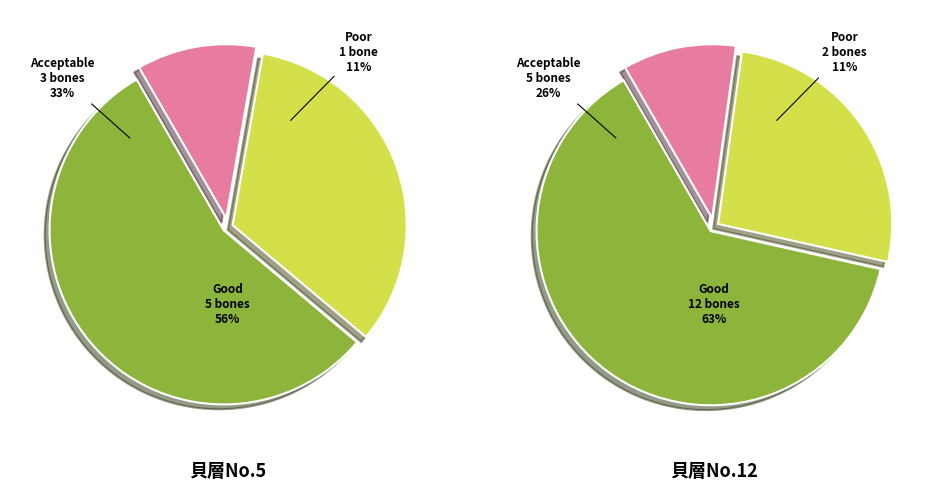

Count the number of slices in the pie.

3